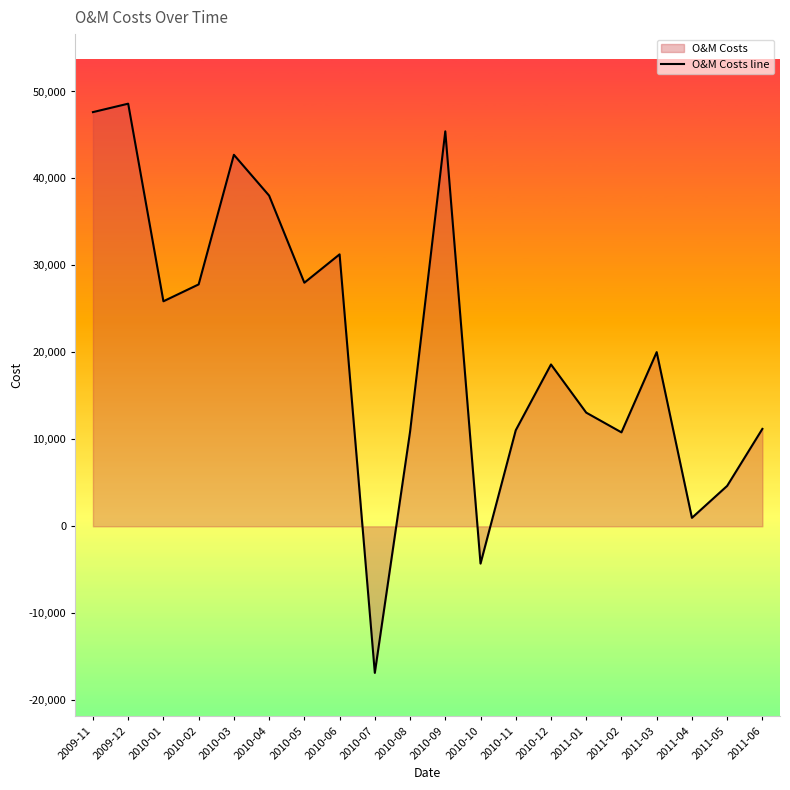

Reading left to right, extract all data points from this chart.

2009-11=47629.1	2009-12=48597.7	2010-01=25875.7	2010-02=27816.7	2010-03=42721.0	2010-04=38027.6	2010-05=28010.2	2010-06=31272.5	2010-07=-16853.3	2010-08=10869.6	2010-09=45417.6	2010-10=-4288.3	2010-11=11045.2	2010-12=18610.5	2011-01=13072.4	2011-02=10802.7	2011-03=20029.7	2011-04=972.9	2011-05=4648.3	2011-06=11202.4